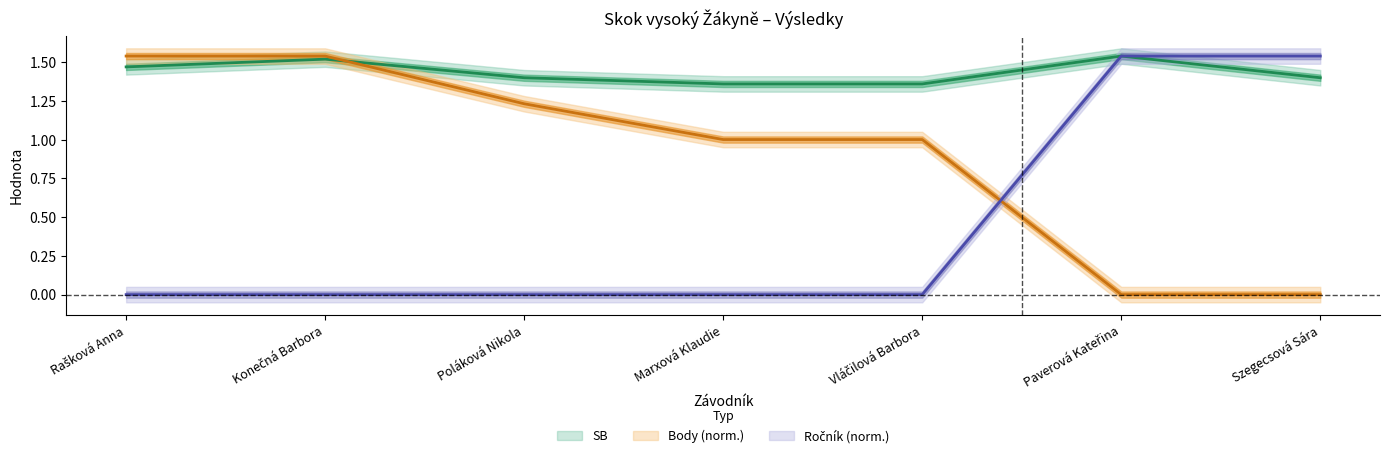

Which label corresponds to the smallest value in the chart?

Paverová Kateřina